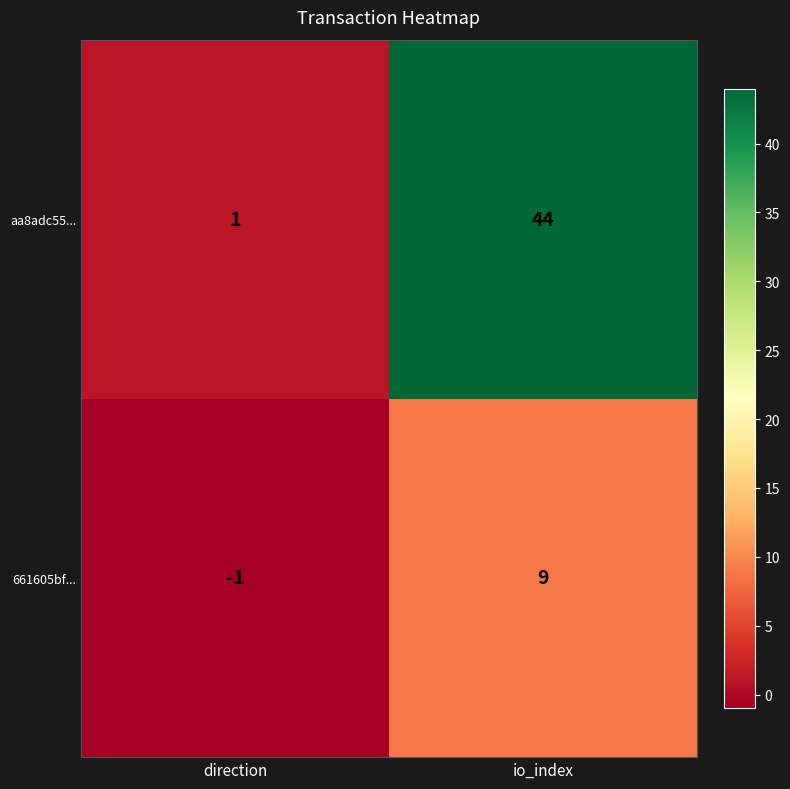

Which series has the largest total across all categories?

aa8adc55...